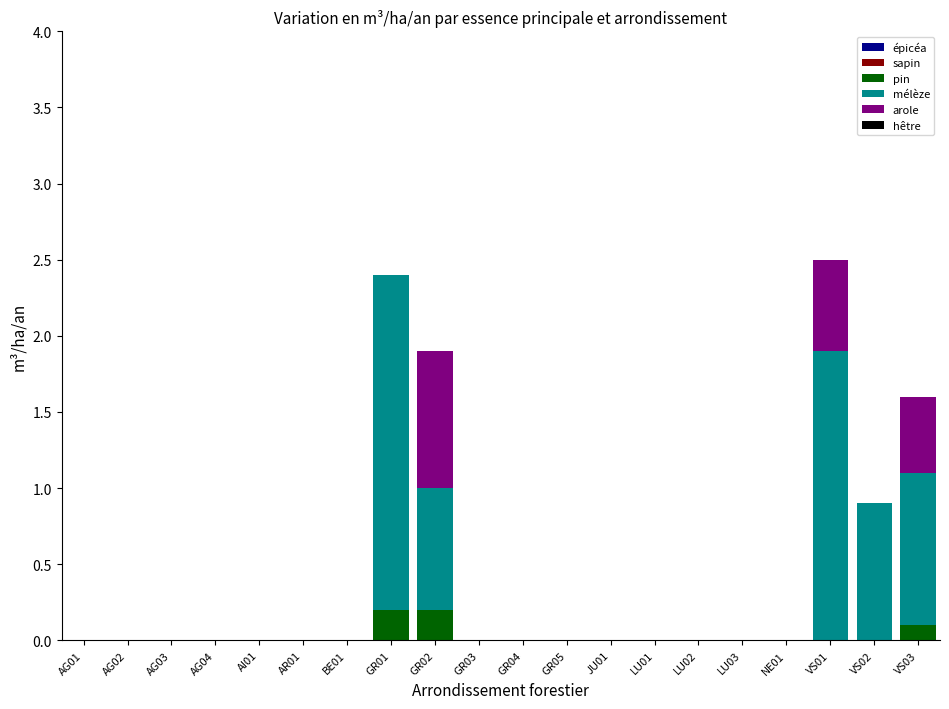

Are the bars horizontal?

No